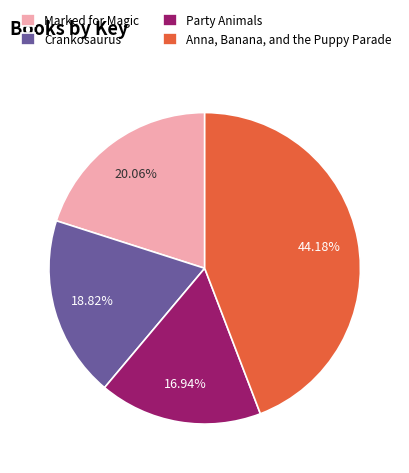

How much of the chart is everything except Crankosaurus?

81.2%